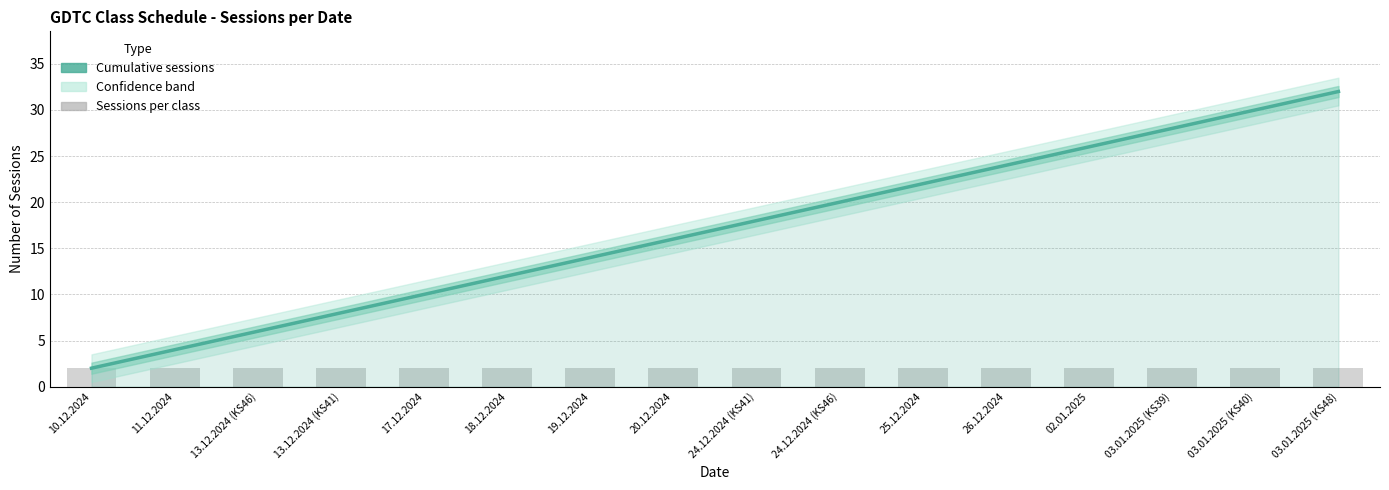

Which has a higher value, 02.01.2025 or 13.12.2024 (KS46)?

02.01.2025